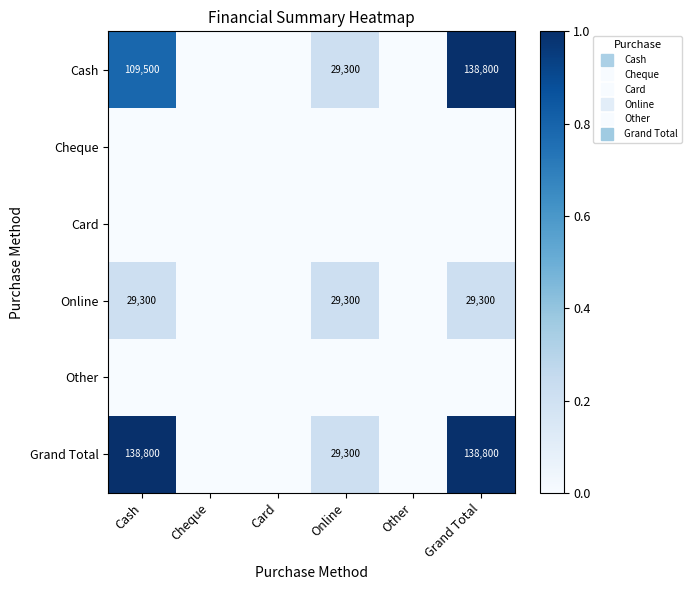

How many data points does each series have?

6